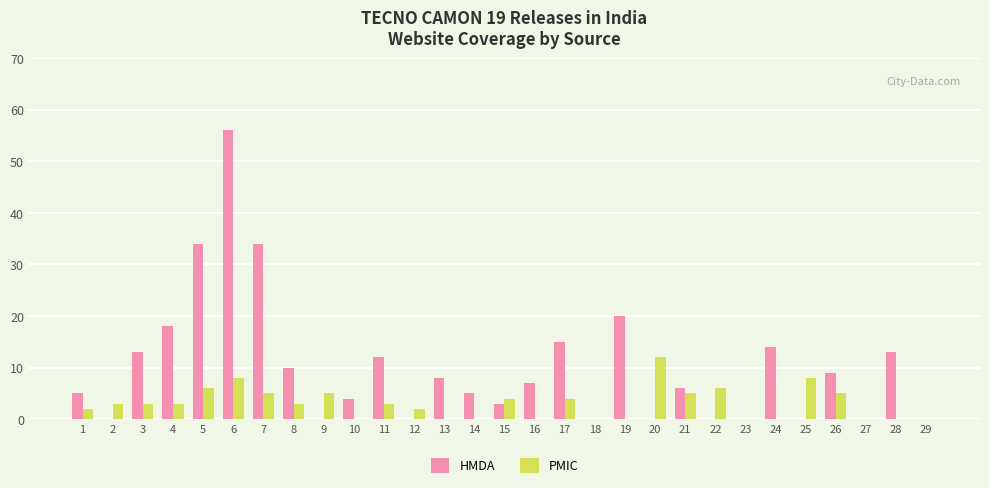

Reading left to right, what are all the values shown in this chart?

HMDA: 5	0	13	18	34	56	34	10	0	4	12	0	8	5	3	7	15	0	20	0	6	0	0	14	0	9	0	13	0
PMIC: 2	3	3	3	6	8	5	3	5	0	3	2	0	0	4	0	4	0	0	12	5	6	0	0	8	5	0	0	0